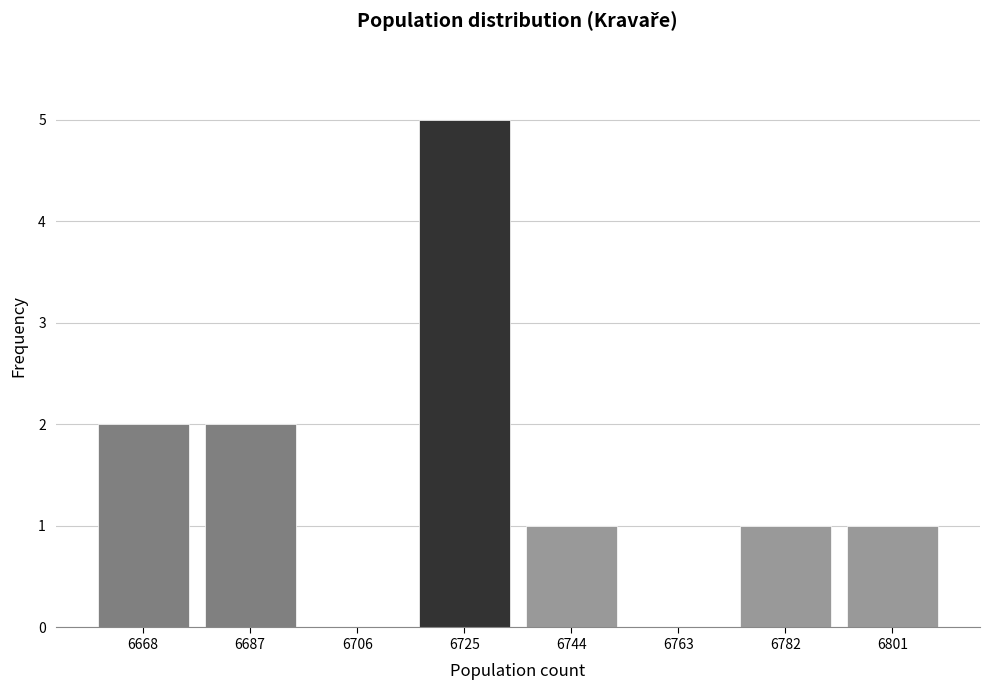

Reading right to left, what are all the values shown in this chart?

6801=1	6782=1	6763=0	6744=1	6725=5	6706=0	6687=2	6668=2